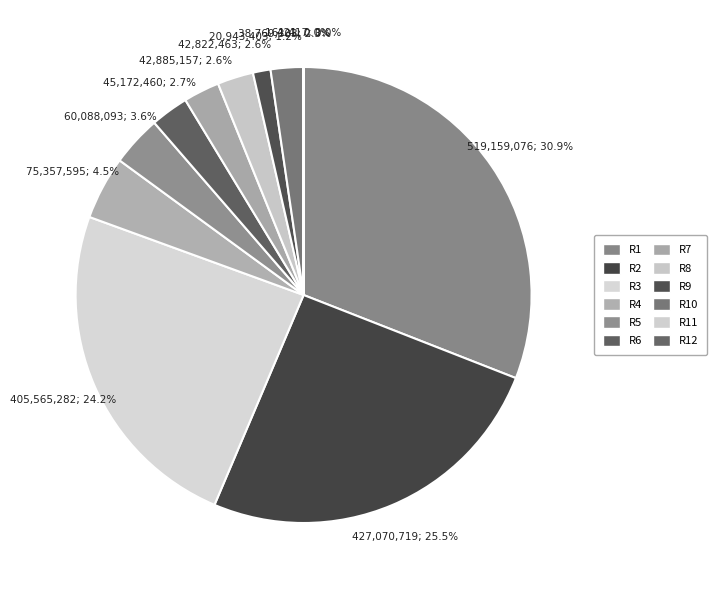

What is the smallest slice in the pie chart?

12